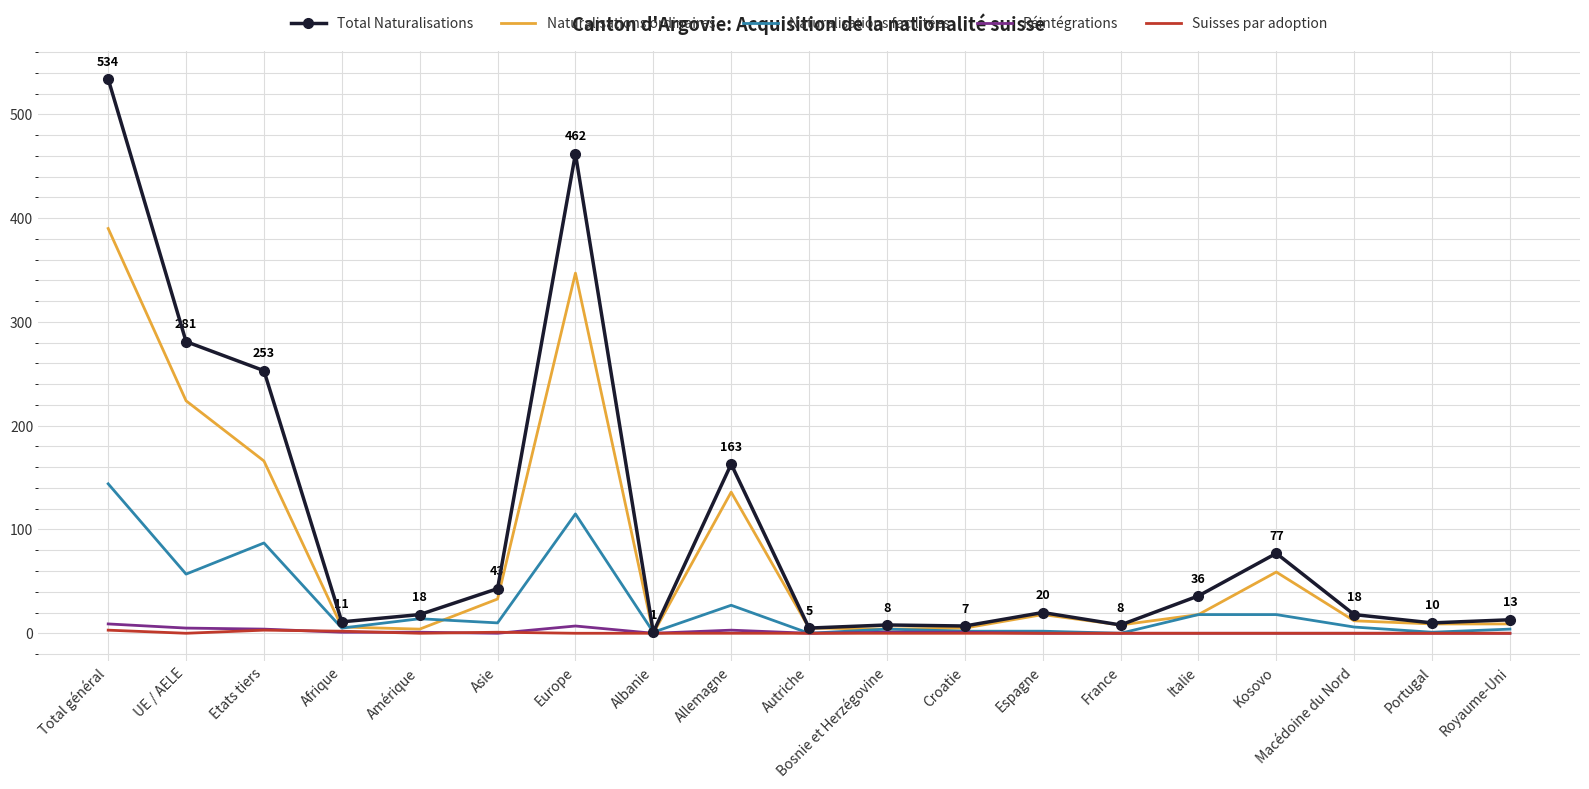

The value of Suisses par adoption at Kosovo is 0. True or false?

True